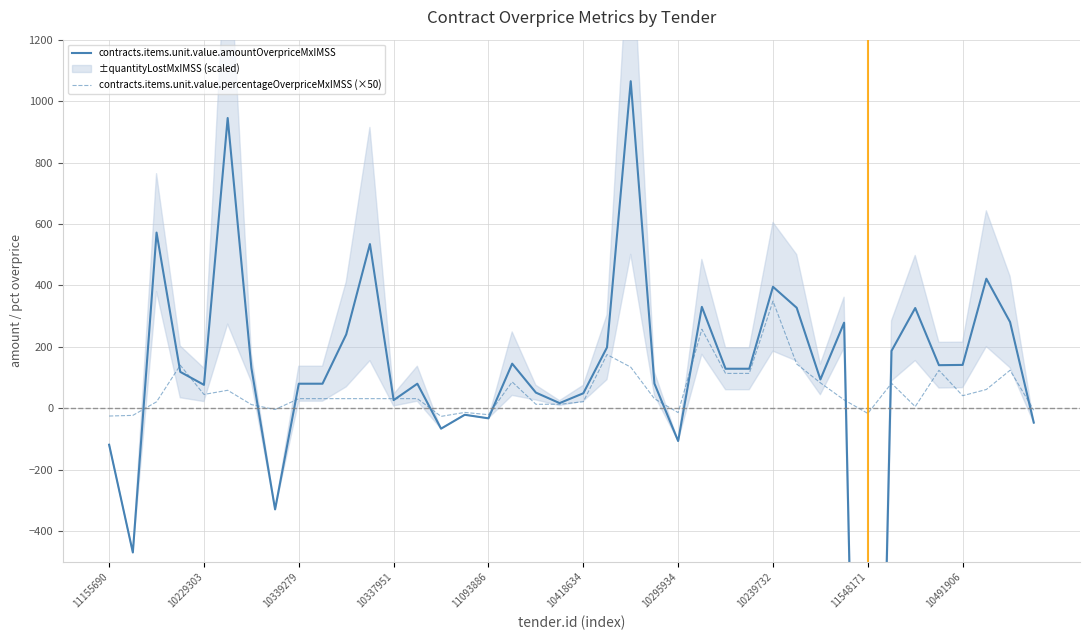

Is it true that contracts.items.unit.value.percentageOverpriceMxIMSS (×50) equals 14.1 at 10?

False